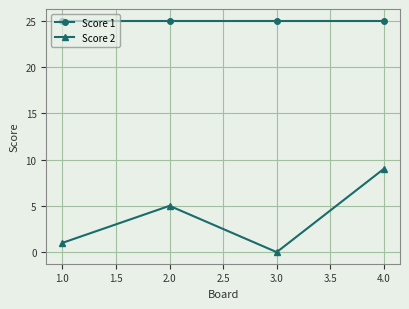

How many lines are shown in the chart?

2